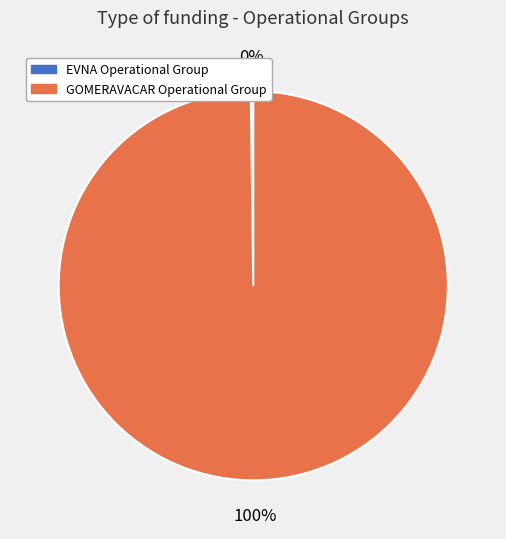

To the nearest percent, what is the difference between the largest and smallest slice percentages?

100%